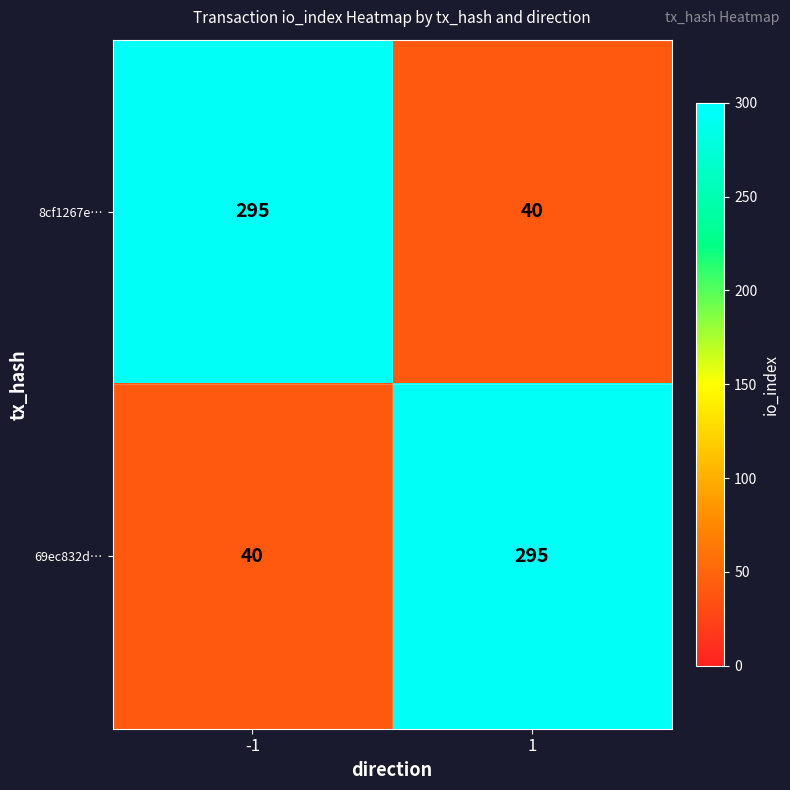

What is the sum of the 69ec832d… values at 1 and -1?

335